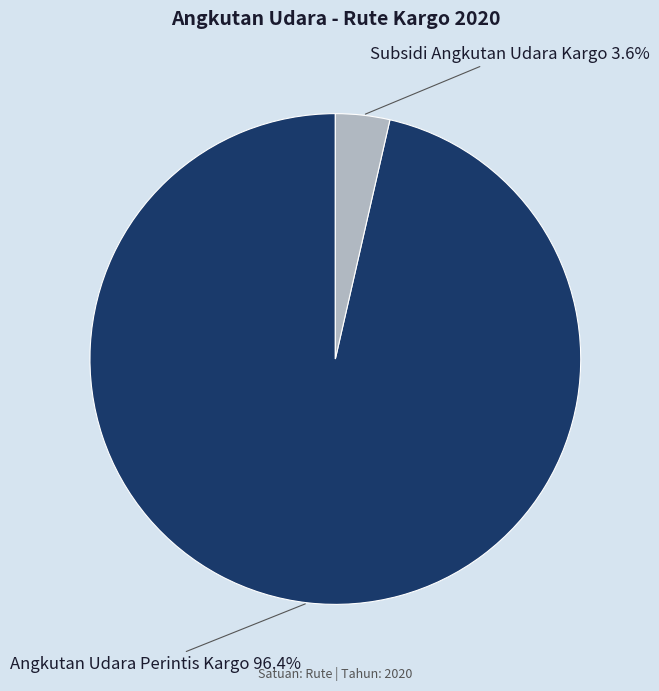

Which category accounts for the majority?

Angkutan Udara Perintis Kargo